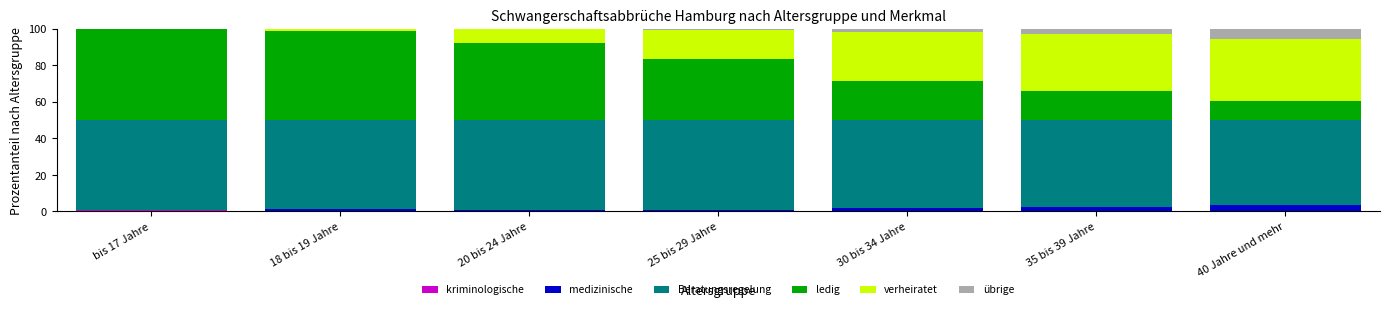

What is the total value across all series at 35 bis 39 Jahre?

100.0